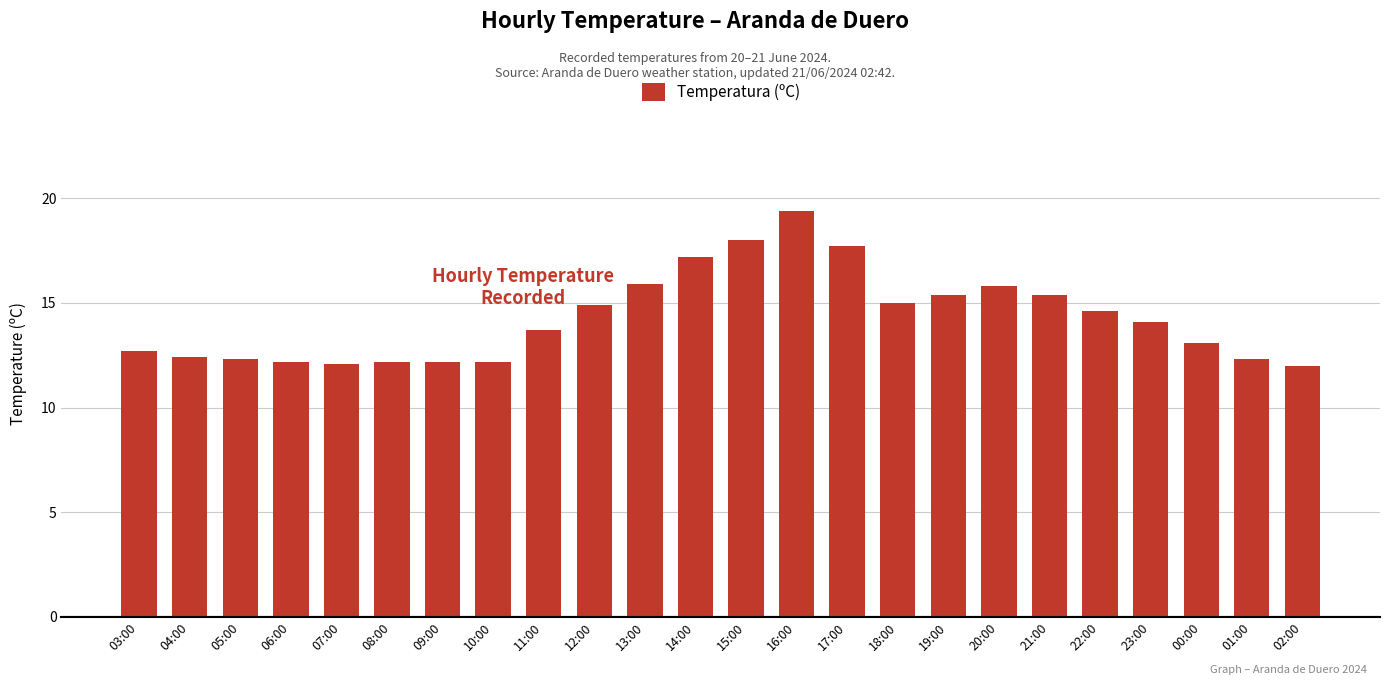

How many categories are shown in the chart?

24